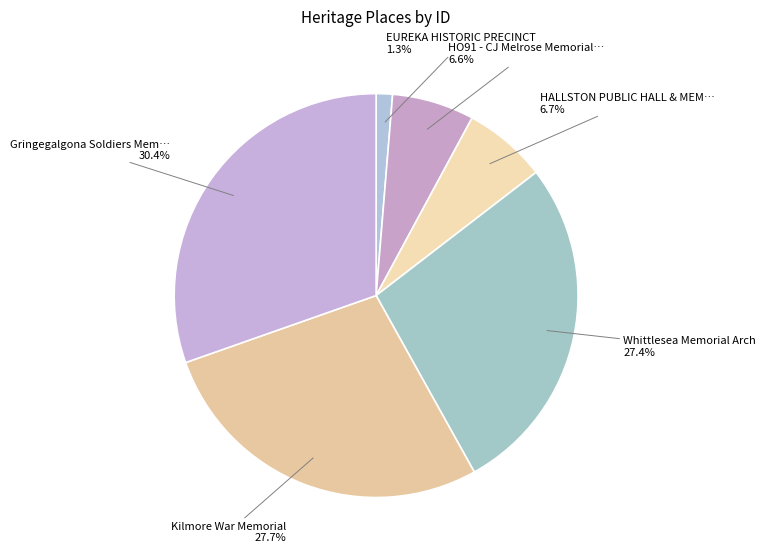

How many segments does this pie chart have?

6